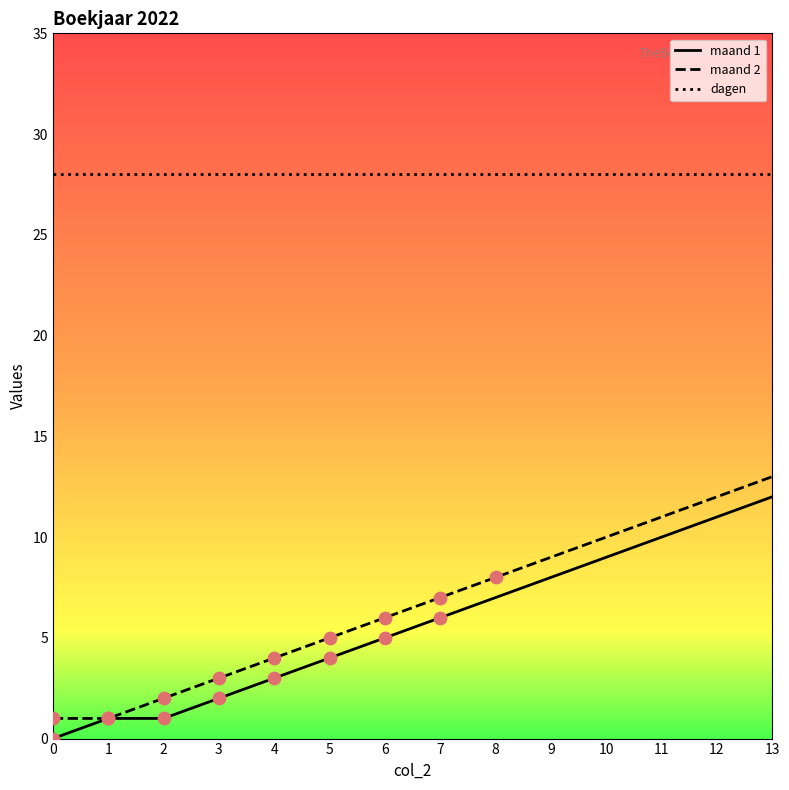

What is the total value across all series at 9?

45